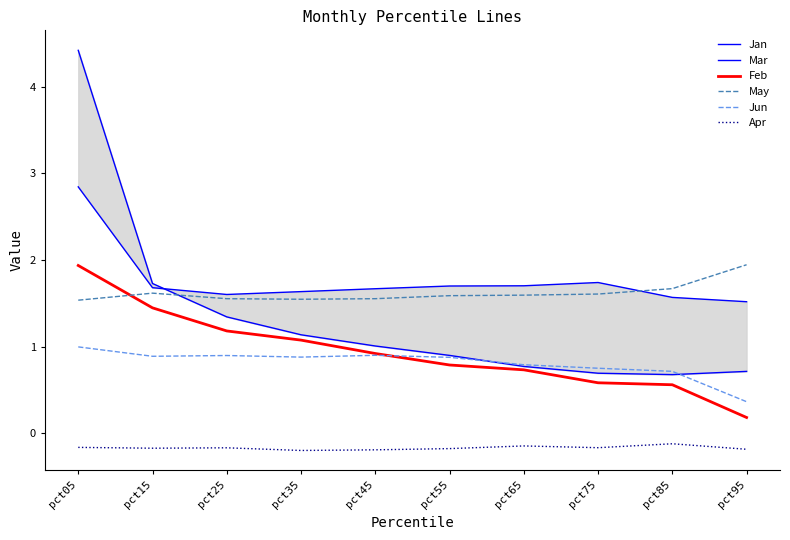

True or false: Jun has more than 0 interior local peaks.

True